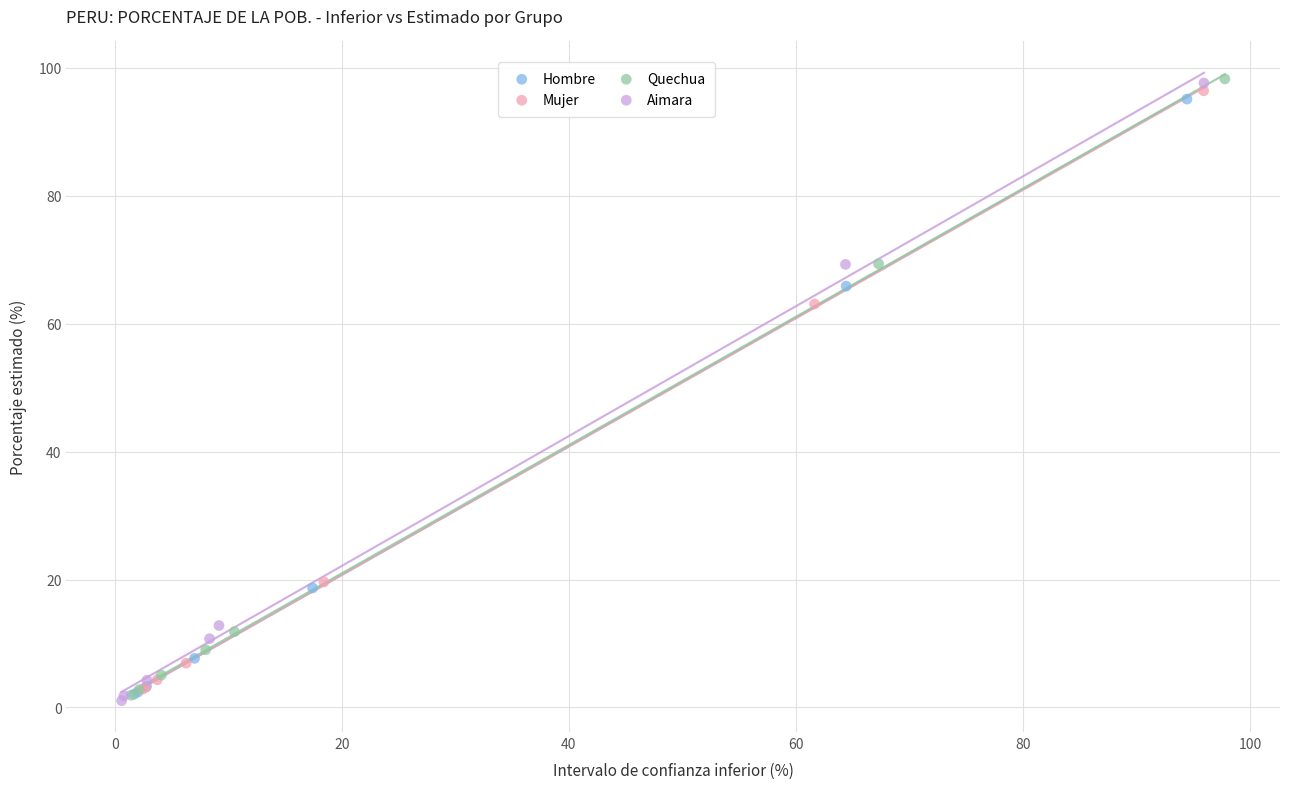

What are all the series names shown in the legend?

Hombre, Mujer, Quechua, Aimara